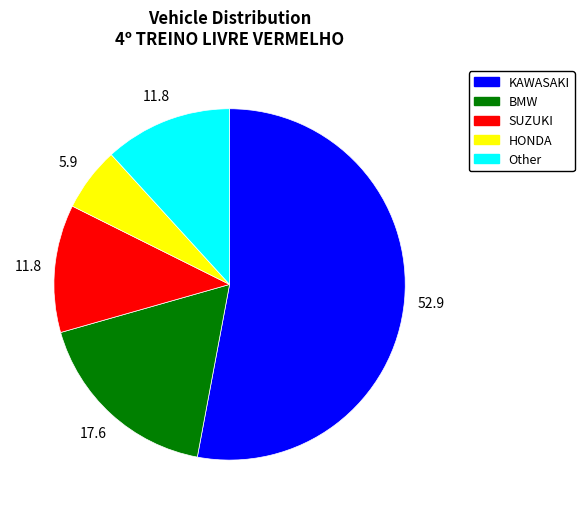

Which slice is the largest?

KAWASAKI